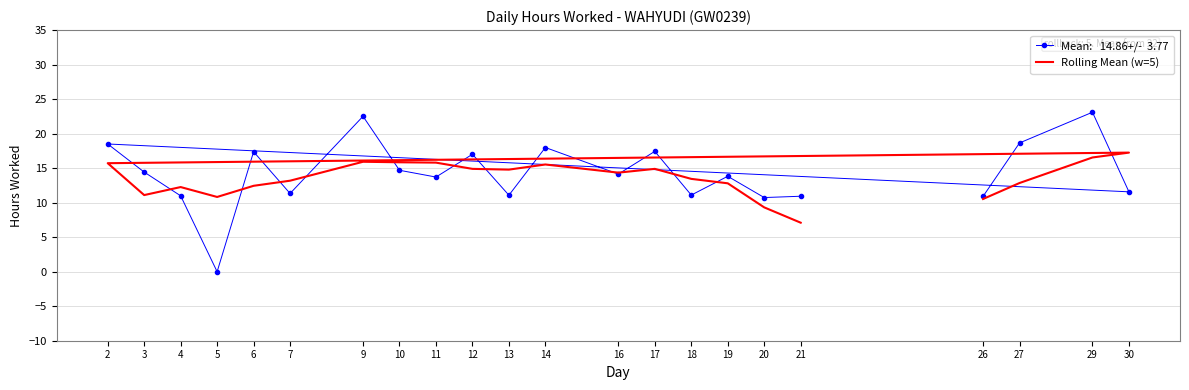

The chart shows a value of 2.6 at 3. True or false?

False